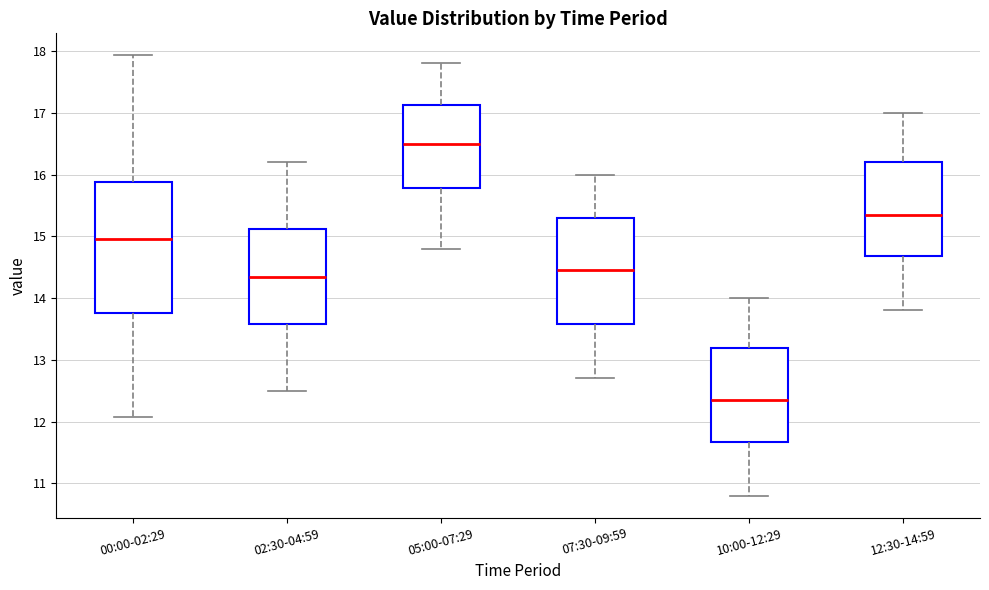

Reading left to right, read every box against the y-axis: the position of its median line, the range the box covers, and the ends of its whiskers. The values are not printed on the chart, so give them approximately, as read against the axis.

00:00-02:29: median 15.0, box 13.8 to 15.9, whiskers 12.1 to 17.9
02:30-04:59: median 14.4, box 13.6 to 15.1, whiskers 12.5 to 16.2
05:00-07:29: median 16.5, box 15.8 to 17.1, whiskers 14.8 to 17.8
07:30-09:59: median 14.5, box 13.6 to 15.3, whiskers 12.7 to 16.0
10:00-12:29: median 12.4, box 11.7 to 13.2, whiskers 10.8 to 14.0
12:30-14:59: median 15.4, box 14.7 to 16.2, whiskers 13.8 to 17.0